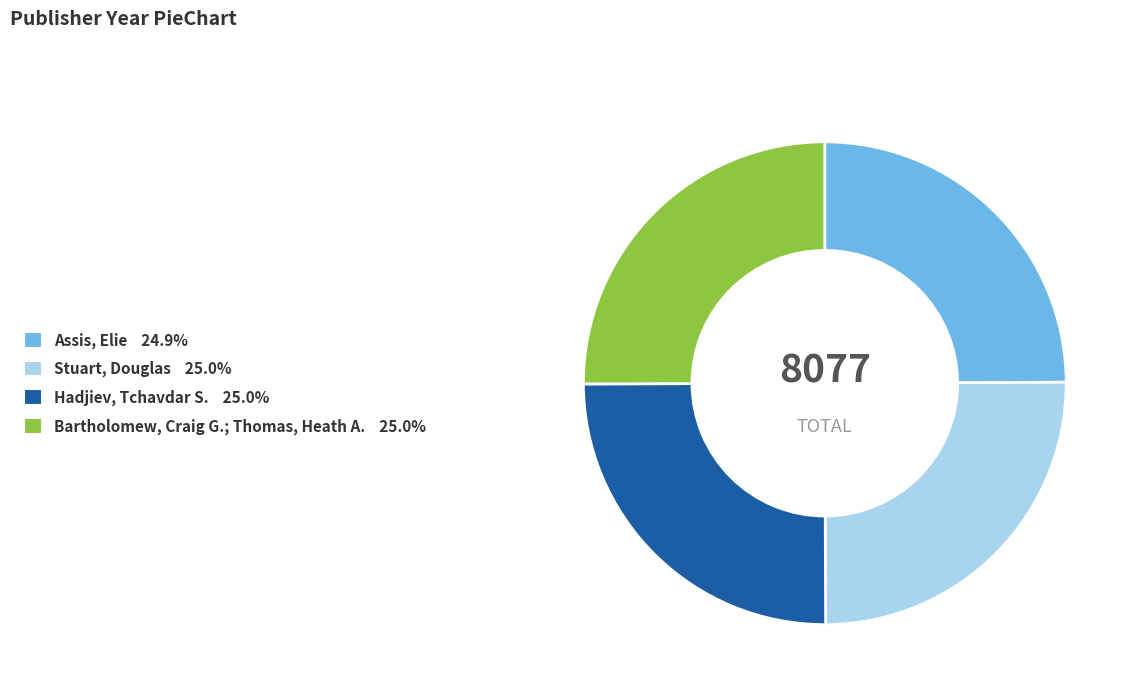

Approximately how many times larger is the value at Hadjiev, Tchavdar S. 25.0% compared to Assis, Elie 24.9%?

1.0